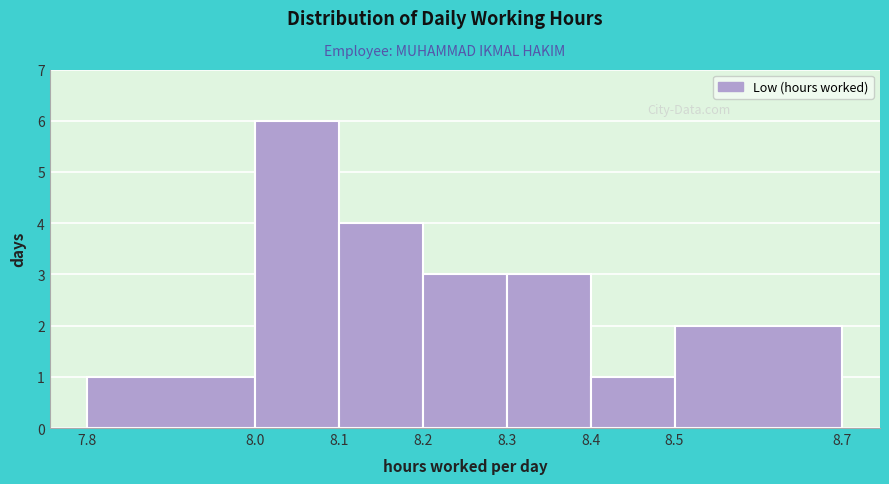

Reading left to right, list every bar in this chart as the range it spans on the x-axis followed by its height. The values are not printed on the chart, so give them approximately, as read against the axis.

7.8 to 8.0: 1
8.0 to 8.1: 6
8.1 to 8.2: 4
8.2 to 8.3: 3
8.3 to 8.4: 3
8.4 to 8.5: 1
8.5 to 8.7: 2